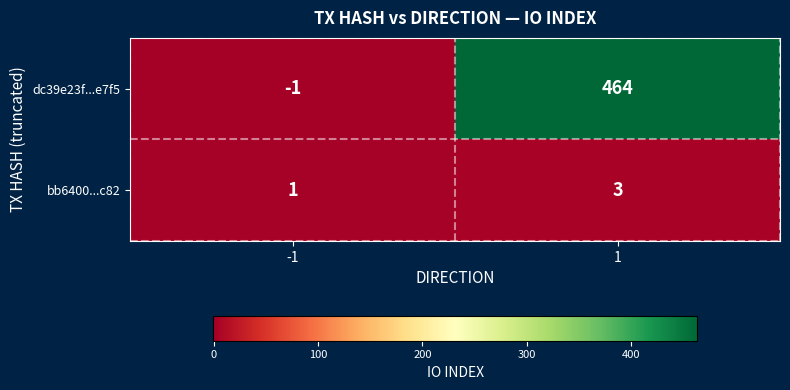

Which series has the largest total across all categories?

dc39e23f...e7f5